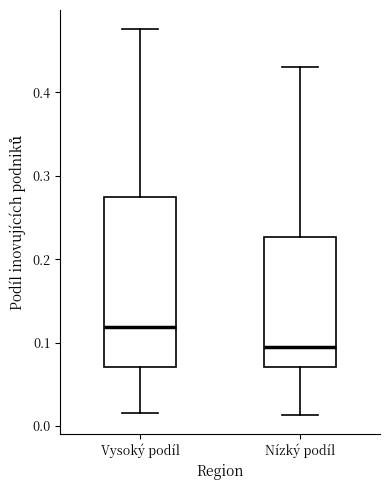

Reading left to right, read every box against the y-axis: the position of its median line, the range the box covers, and the ends of its whiskers. The values are not printed on the chart, so give them approximately, as read against the axis.

Vysoký podíl: median 0.12, box 0.07 to 0.27, whiskers 0.02 to 0.48
Nízký podíl: median 0.09, box 0.07 to 0.23, whiskers 0.01 to 0.43